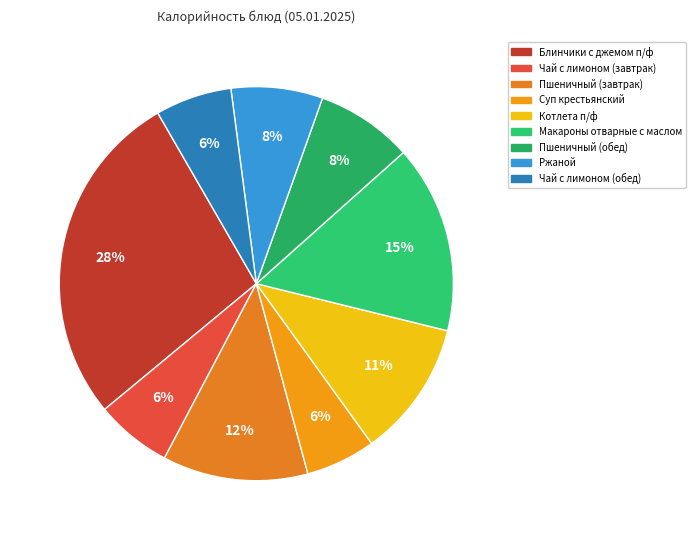

To the nearest percent, what is the difference between the Пшеничный (завтрак) and Блинчики с джемом п/ф slice percentages?

16%